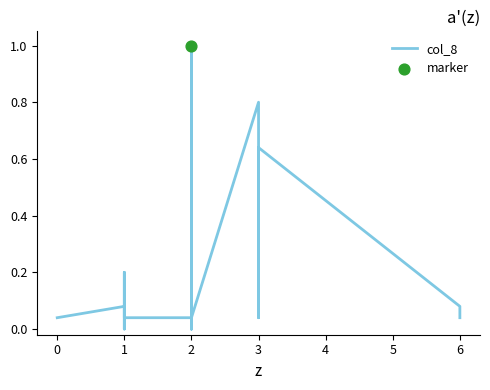

Between 2 and 3, which is larger?

3